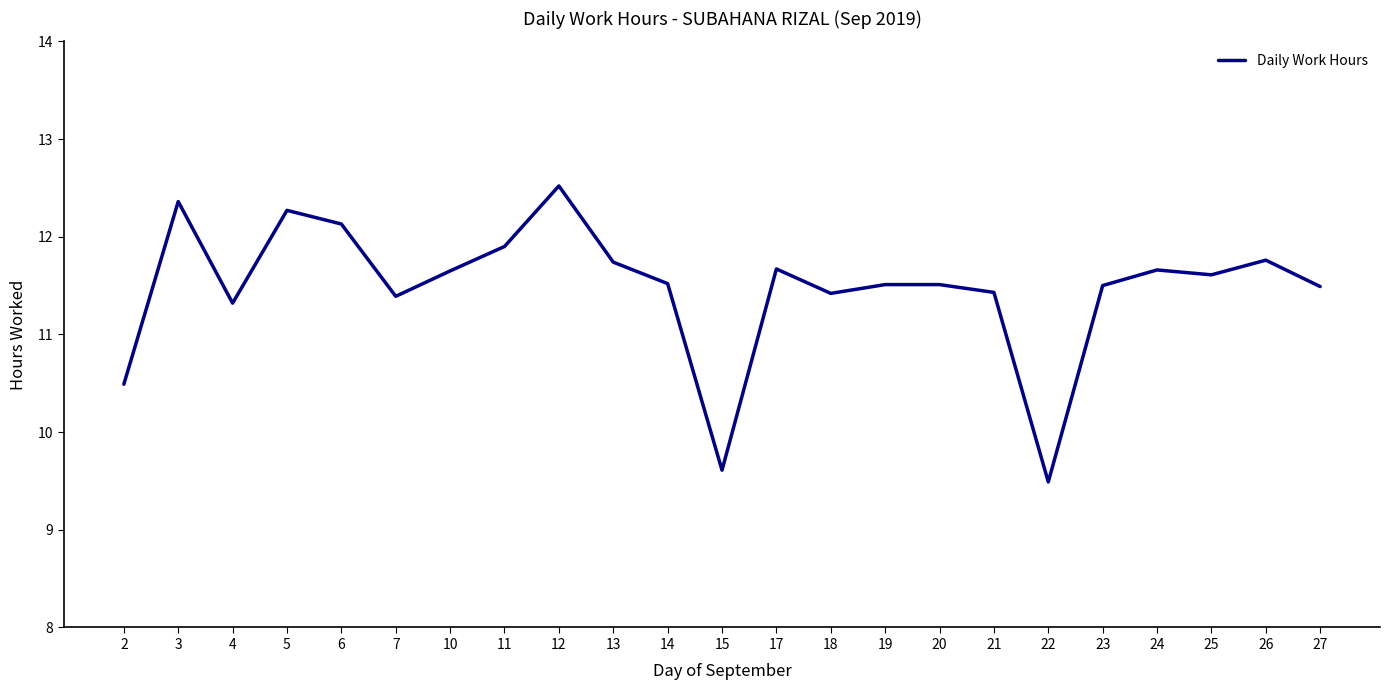

Approximately how many times larger is the value at 24 compared to 17?

1.0